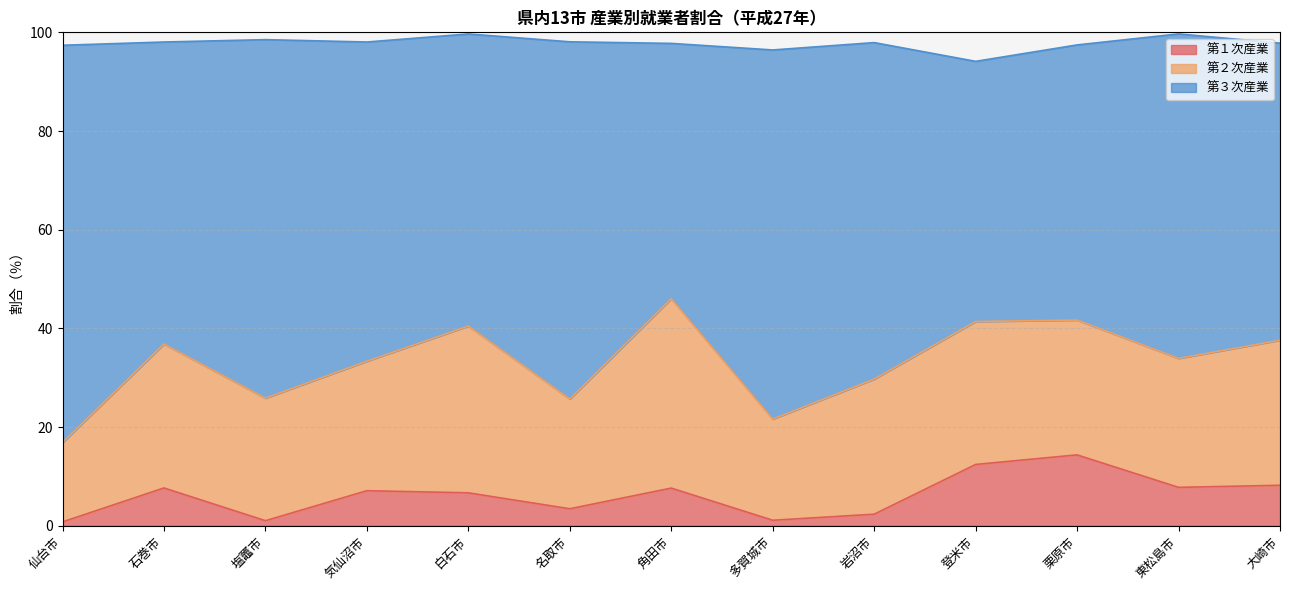

Where is 第１次産業 nearest to the value 7?

気仙沼市